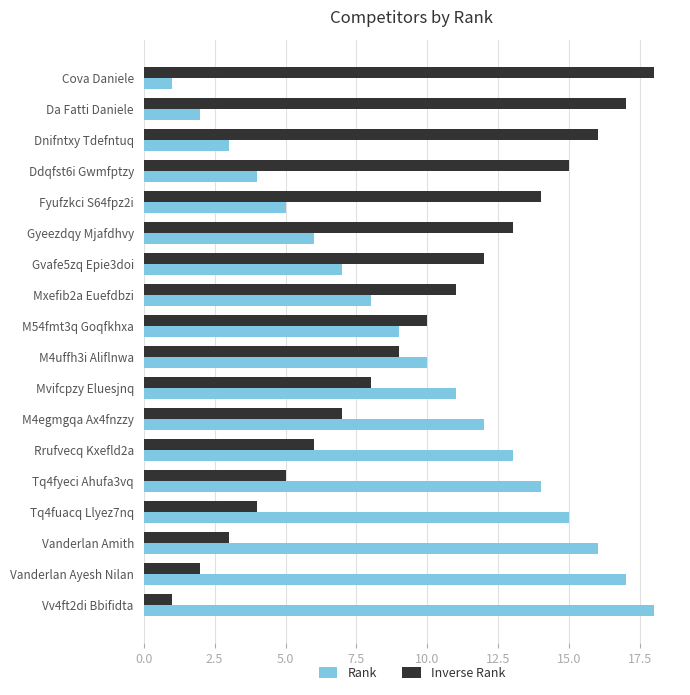

Is the value of Inverse Rank at Cova Daniele greater than the value of Rank at Ddqfst6i Gwmfptzy?

Yes